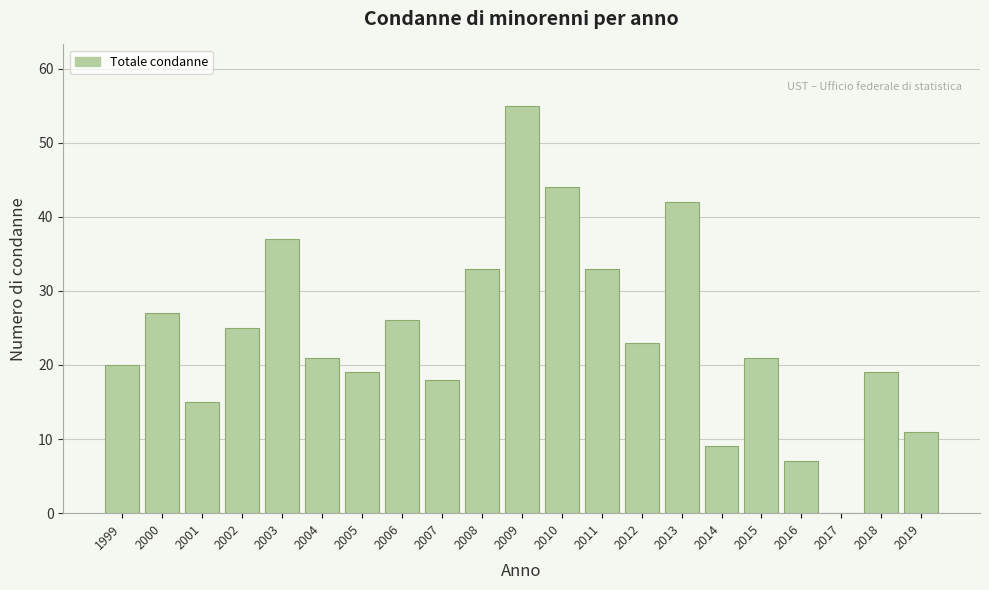

Reading right to left, list all the values displayed in this chart.

2019=11	2018=19	2017=0	2016=7	2015=21	2014=9	2013=42	2012=23	2011=33	2010=44	2009=55	2008=33	2007=18	2006=26	2005=19	2004=21	2003=37	2002=25	2001=15	2000=27	1999=20